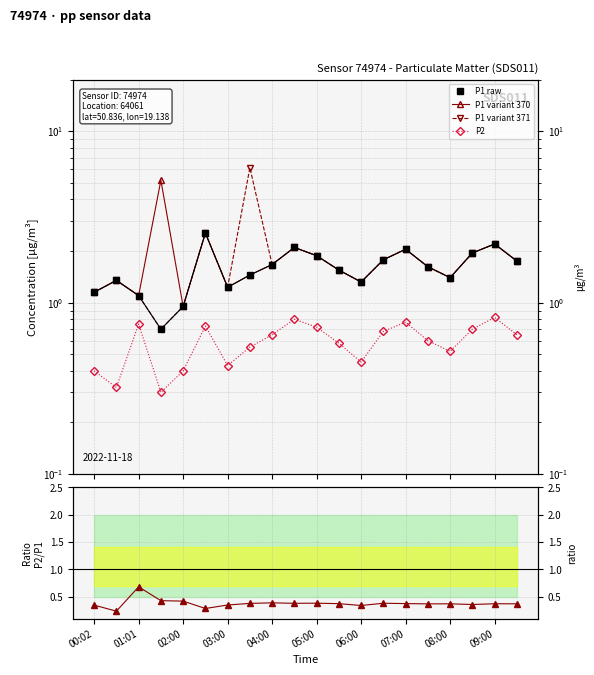

How many interior local valleys does the P2/P1 ratio series have?

6